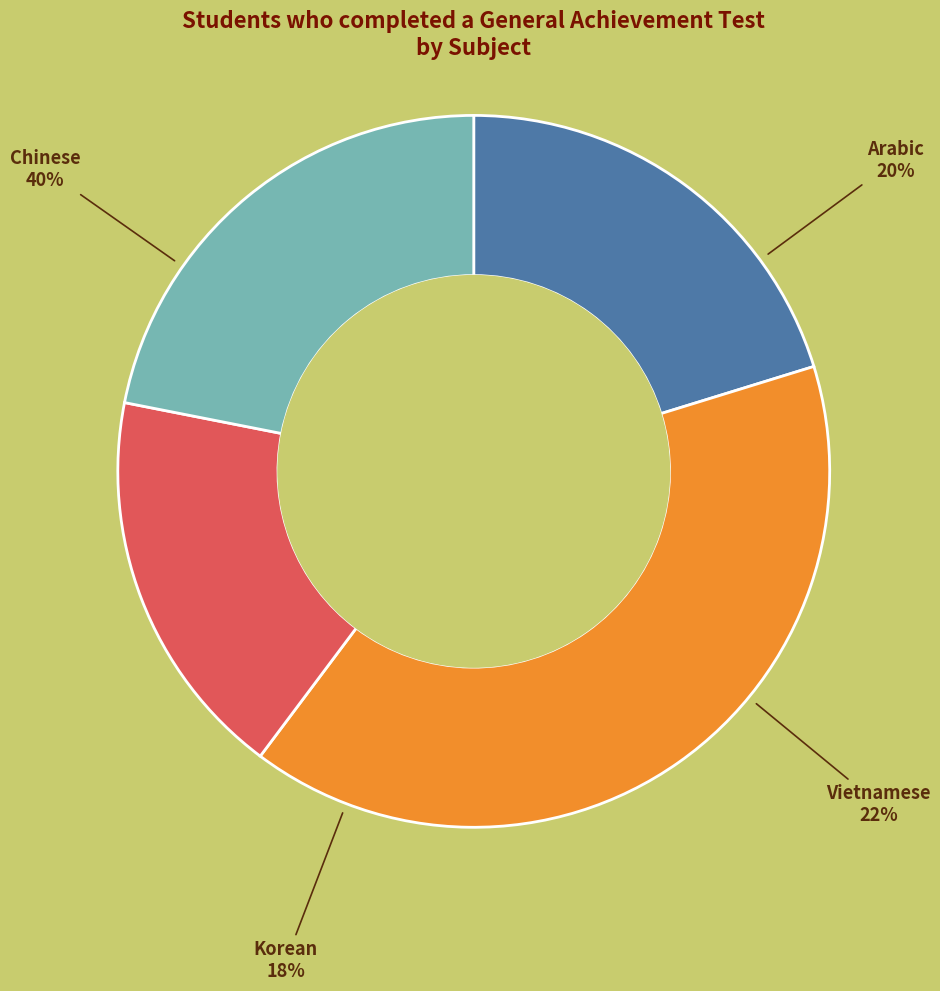

Does Chinese represent more than half of the total?

No